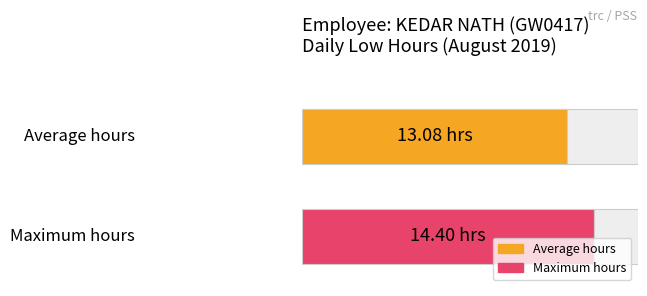

Is it true that the value at 16 is 14.4?

True